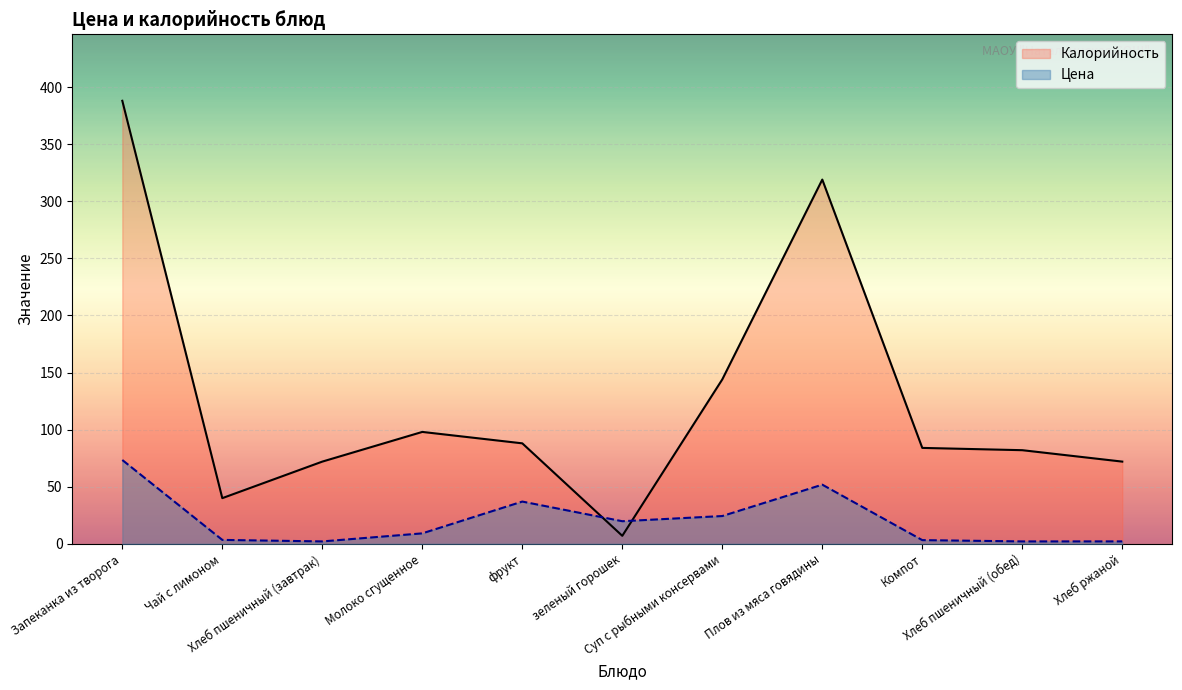

How many interior local valleys does the Цена series have?

3